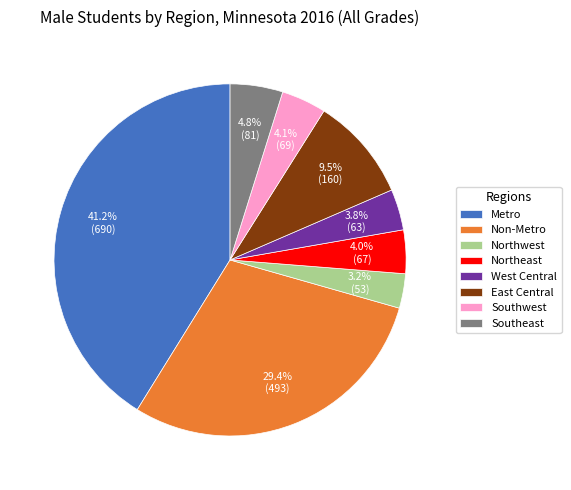

Approximately how many times larger is the value at West Central compared to East Central?

0.4